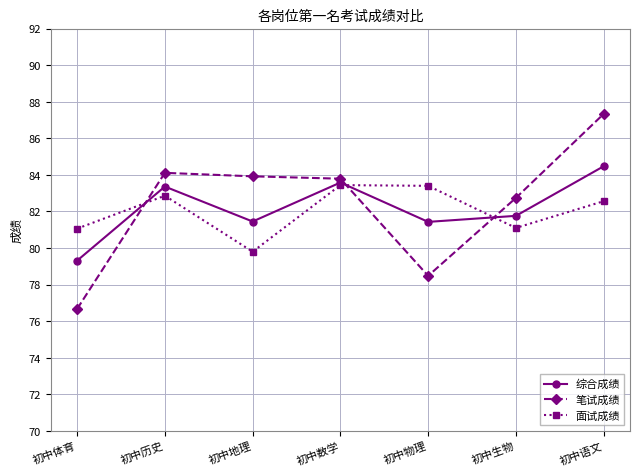

How many times do 笔试成绩 and 面试成绩 cross each other?

3